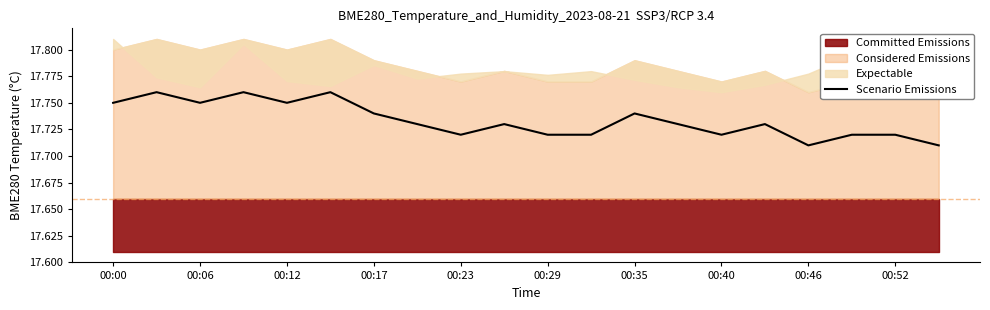

Is it true that Scenario Emissions equals 31.2 at 00:46?

False